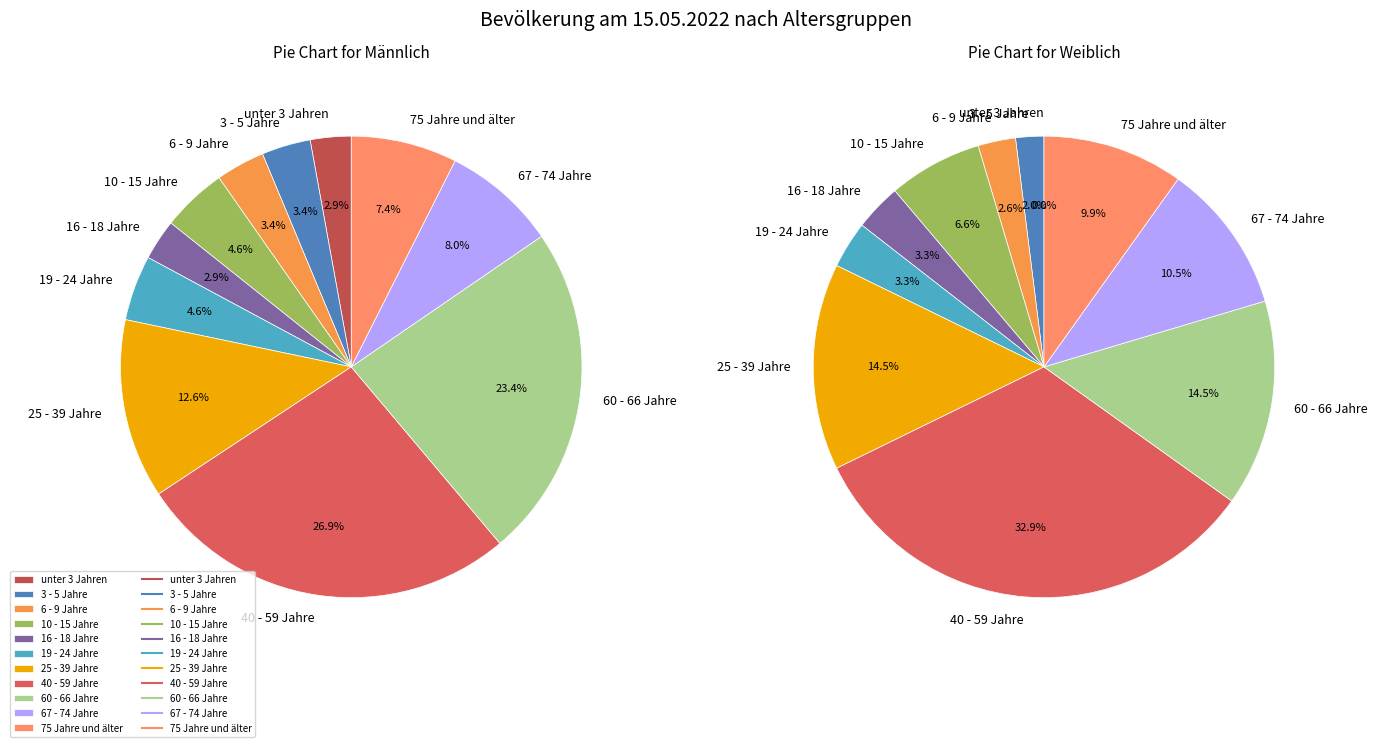

To the nearest percent, what portion does 60 - 66 Jahre represent?

14%